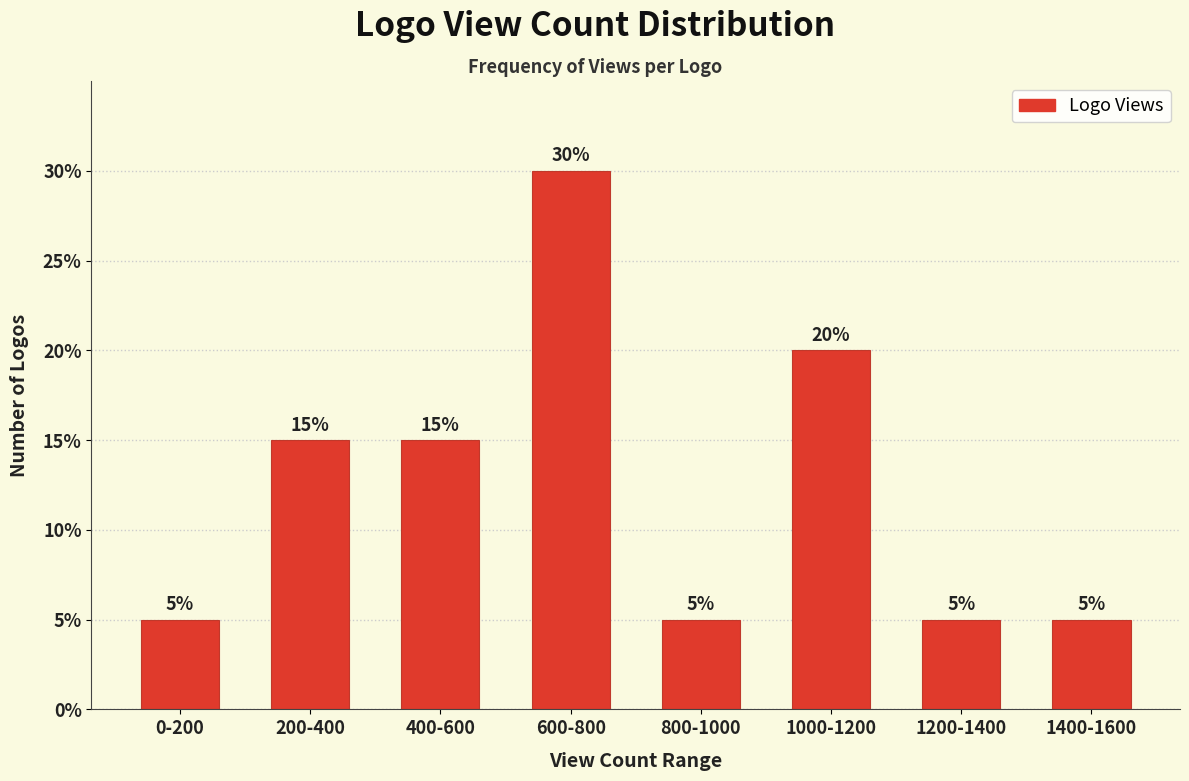

Reading left to right, what are all the values shown in this chart?

0-200=5	200-400=15	400-600=15	600-800=30	800-1000=5	1000-1200=20	1200-1400=5	1400-1600=5